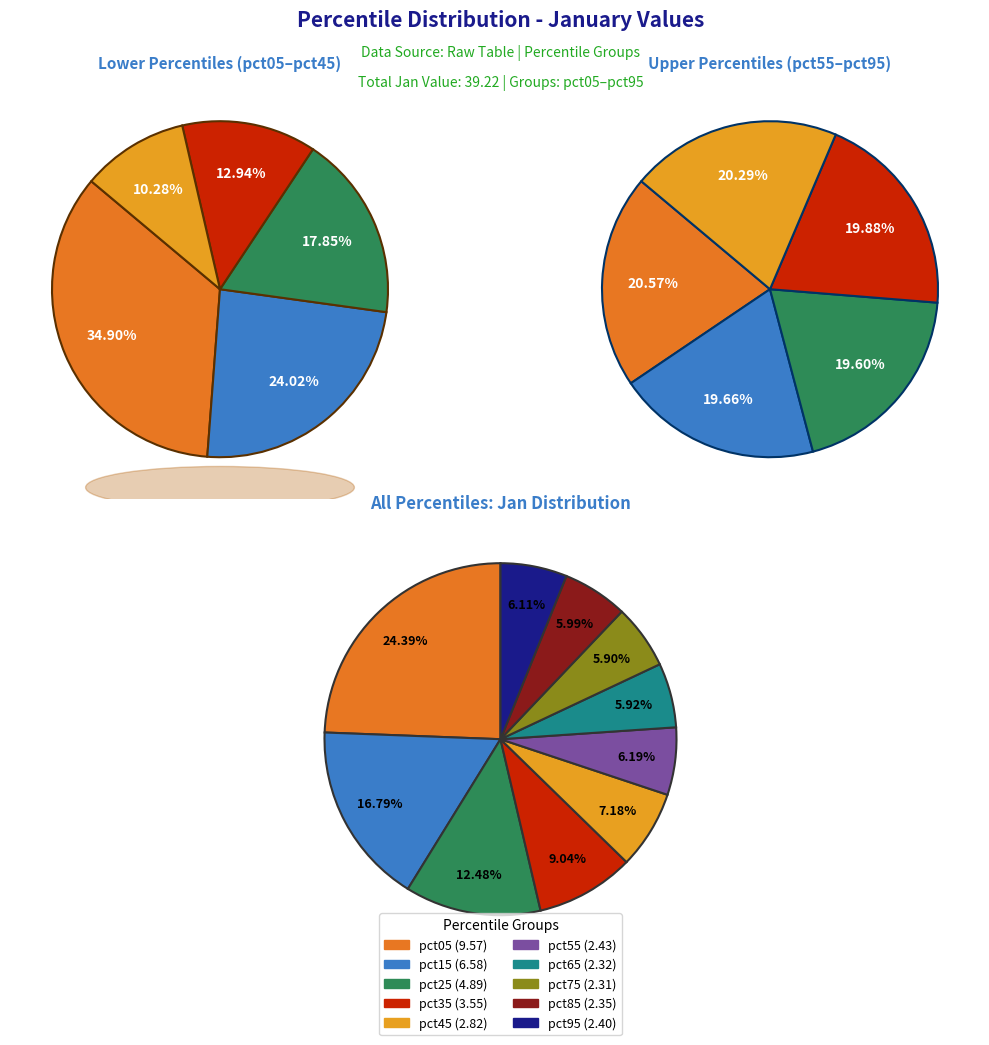

Between pct35 and pct75, which is larger?

pct35